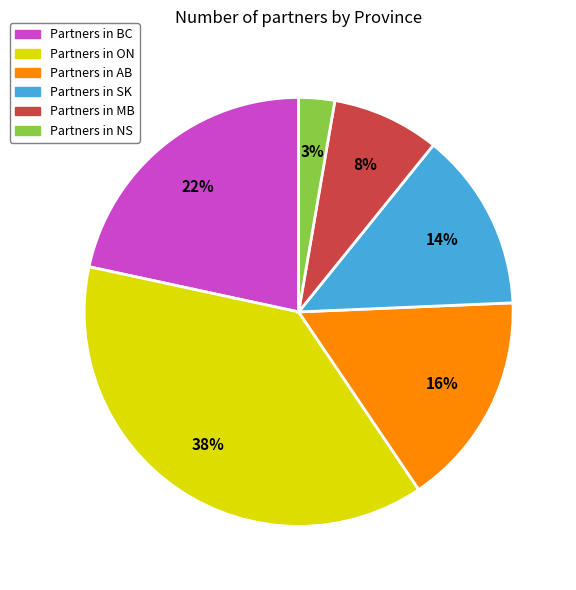

Is there a majority slice in this chart?

No